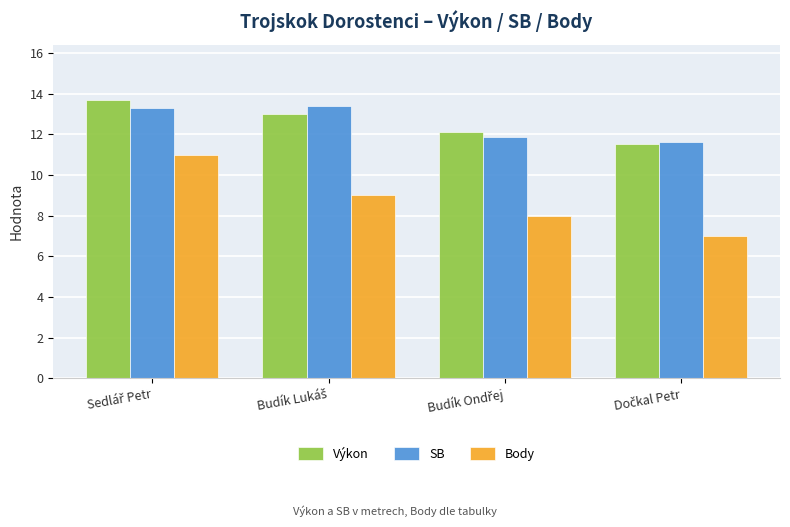

List the series in order of their peak value, lowest first.

Body, SB, Výkon